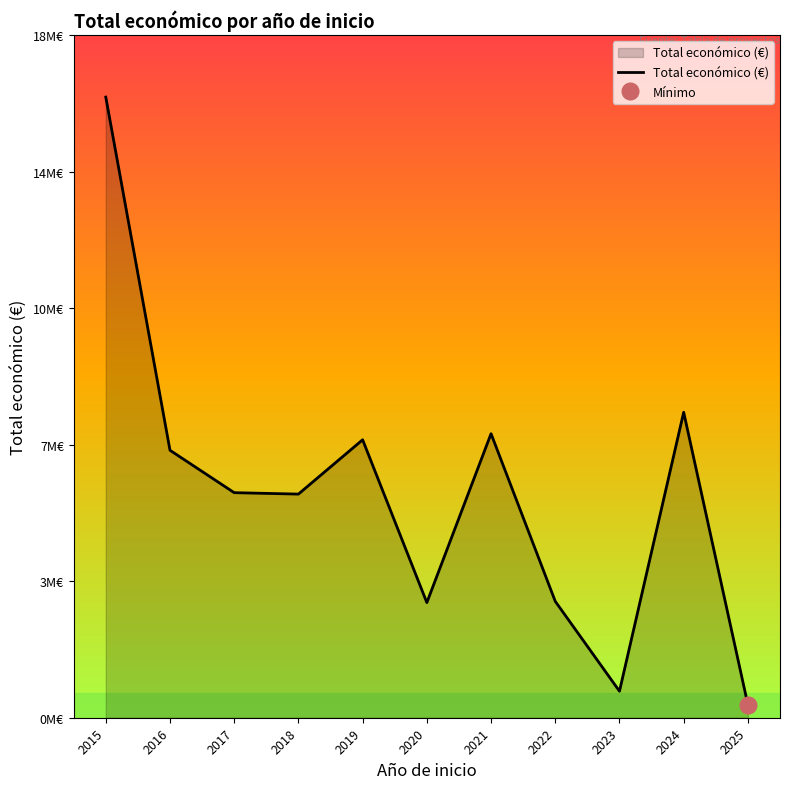

What is the difference between the maximum and minimum values?

16199695